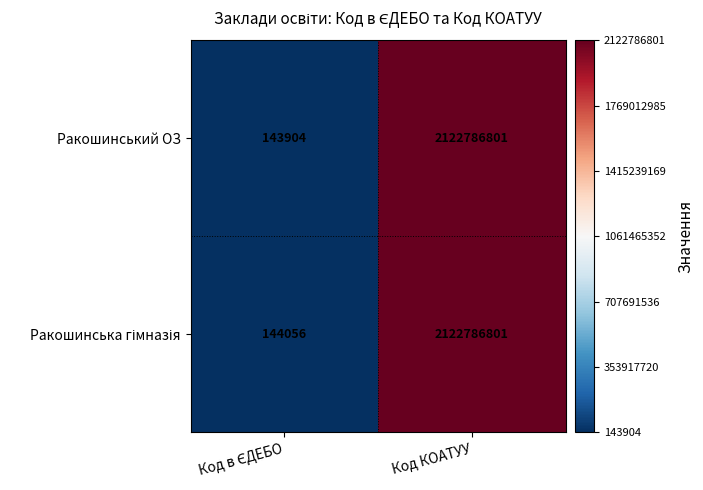

True or false: Ракошинський ОЗ has a value of 3127934063 at Код КОАТУУ.

False